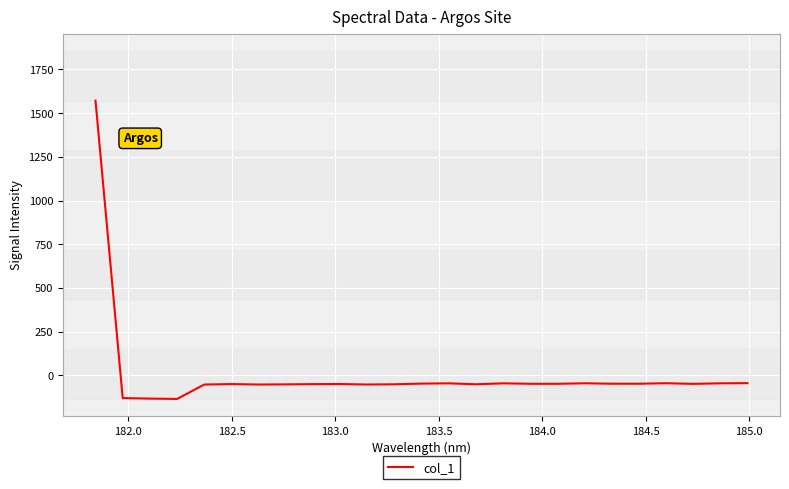

Does the chart have visible grid lines?

Yes